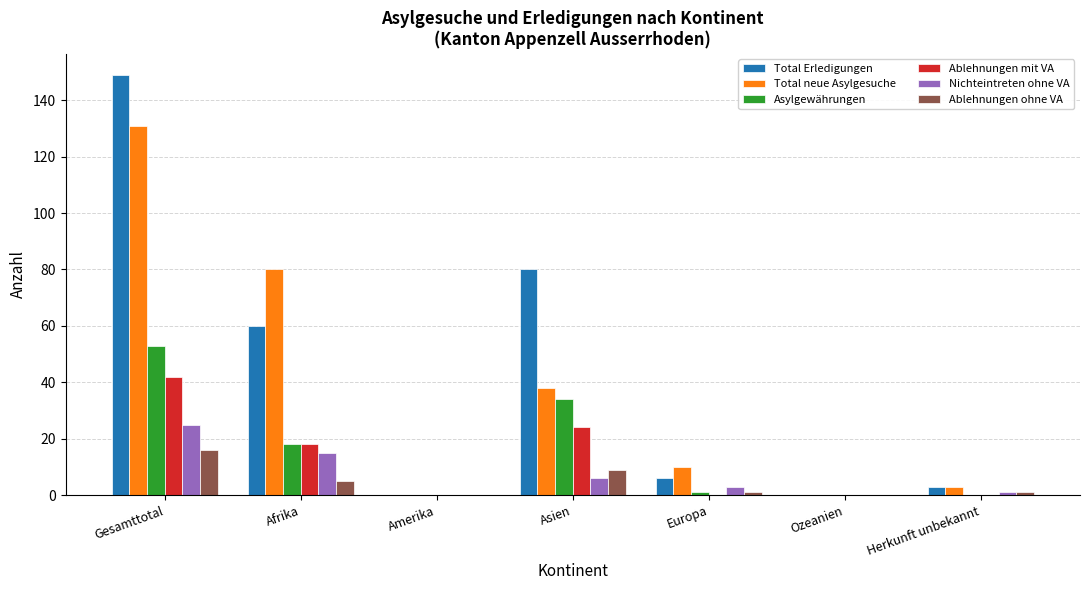

Between Gesamttotal and Amerika, which series saw the biggest shift?

Total Erledigungen